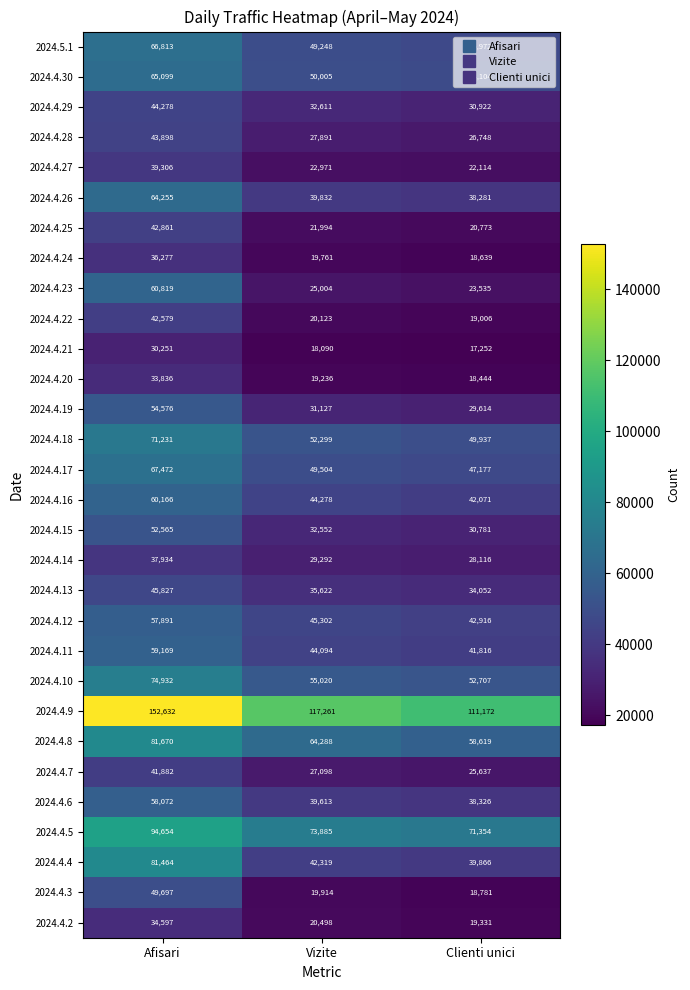

What is the average value of the 2024.4.5 series?

79964